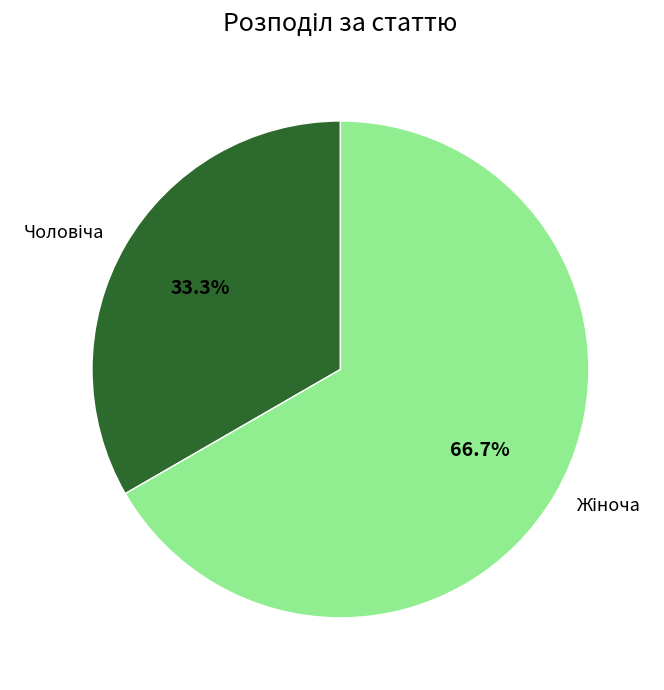

Is there a majority slice in this chart?

Yes